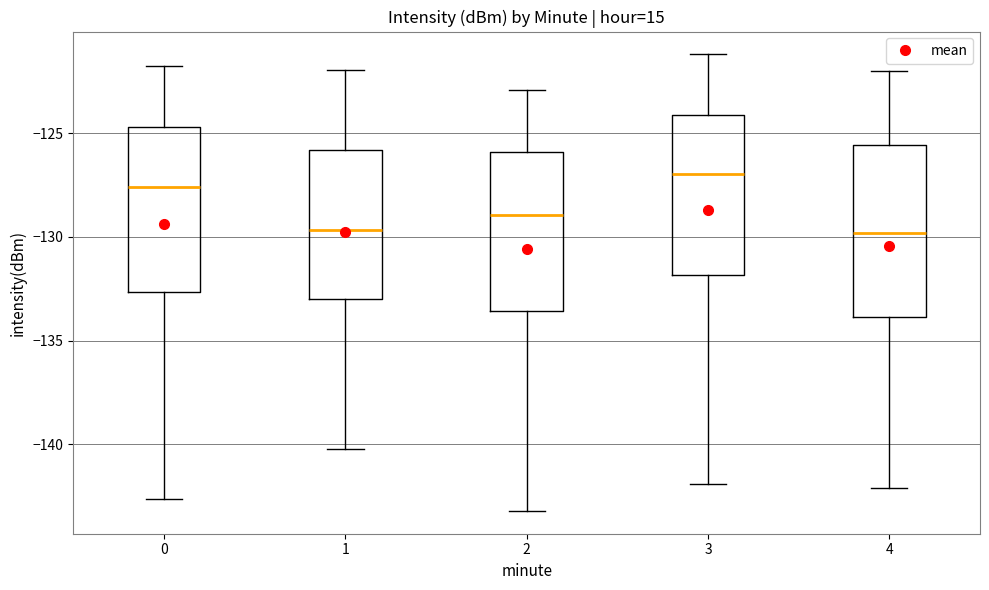

Reading left to right, transcribe this box plot: for each box, give where its median line is, the range the box spans, and where its two whiskers end, as read against the y-axis. The values are not printed on the chart, so give them approximately, as read against the axis.

0: median -127.5, box -132.5 to -124.5, whiskers -142.5 to -122.0
1: median -129.5, box -133.0 to -126.0, whiskers -140.0 to -122.0
2: median -129.0, box -133.5 to -126.0, whiskers -143.0 to -123.0
3: median -127.0, box -132.0 to -124.0, whiskers -142.0 to -121.0
4: median -130.0, box -134.0 to -125.5, whiskers -142.0 to -122.0